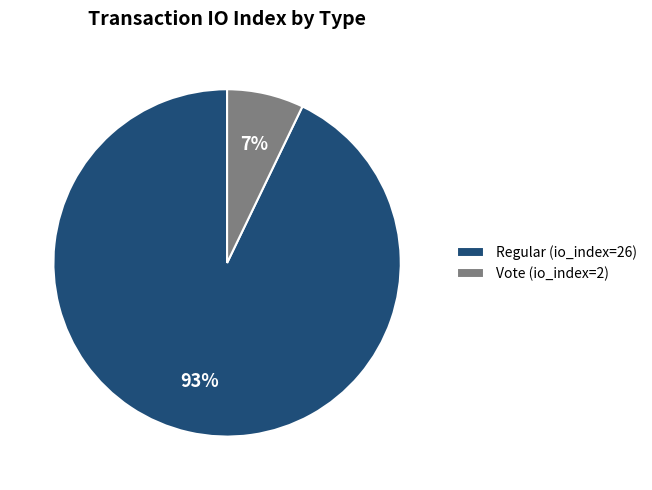

To the nearest percent, what portion does Regular (io_index=26) represent?

93%